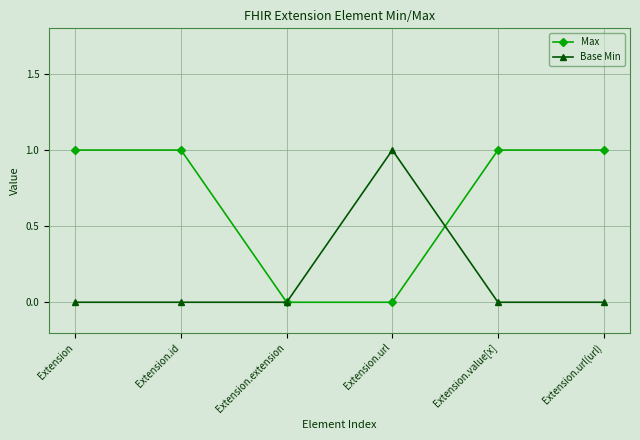

Which series has the largest total across all categories?

Max